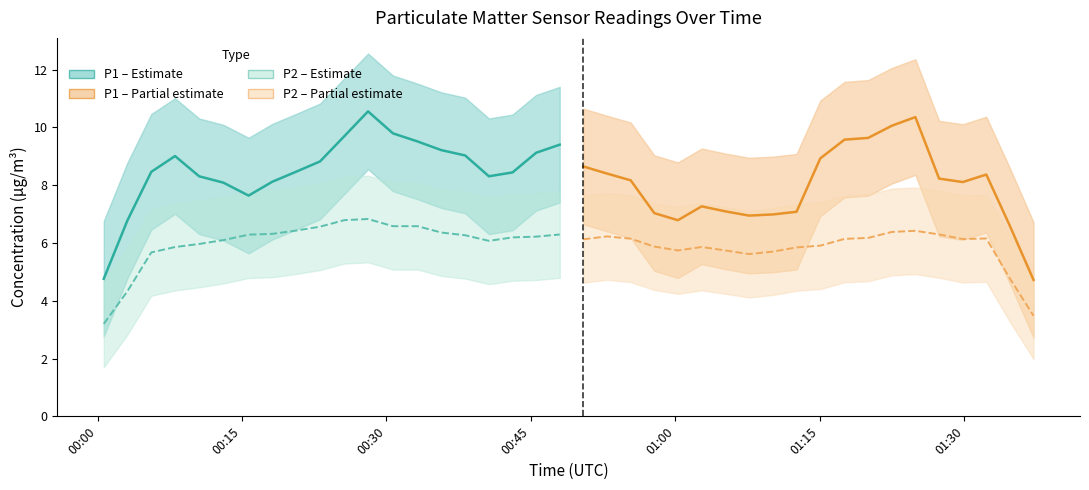

True or false: P2 and P1 intersect in this chart.

False